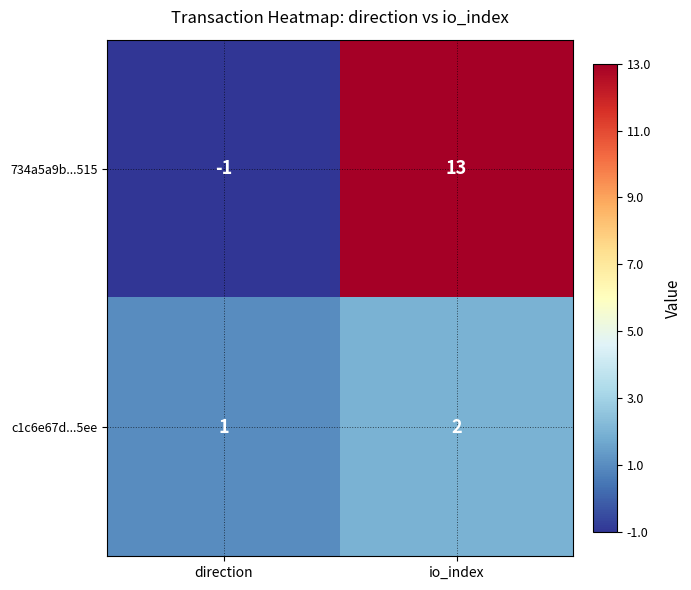

List the series in order of their peak value, highest first.

734a5a9b...515, c1c6e67d...5ee